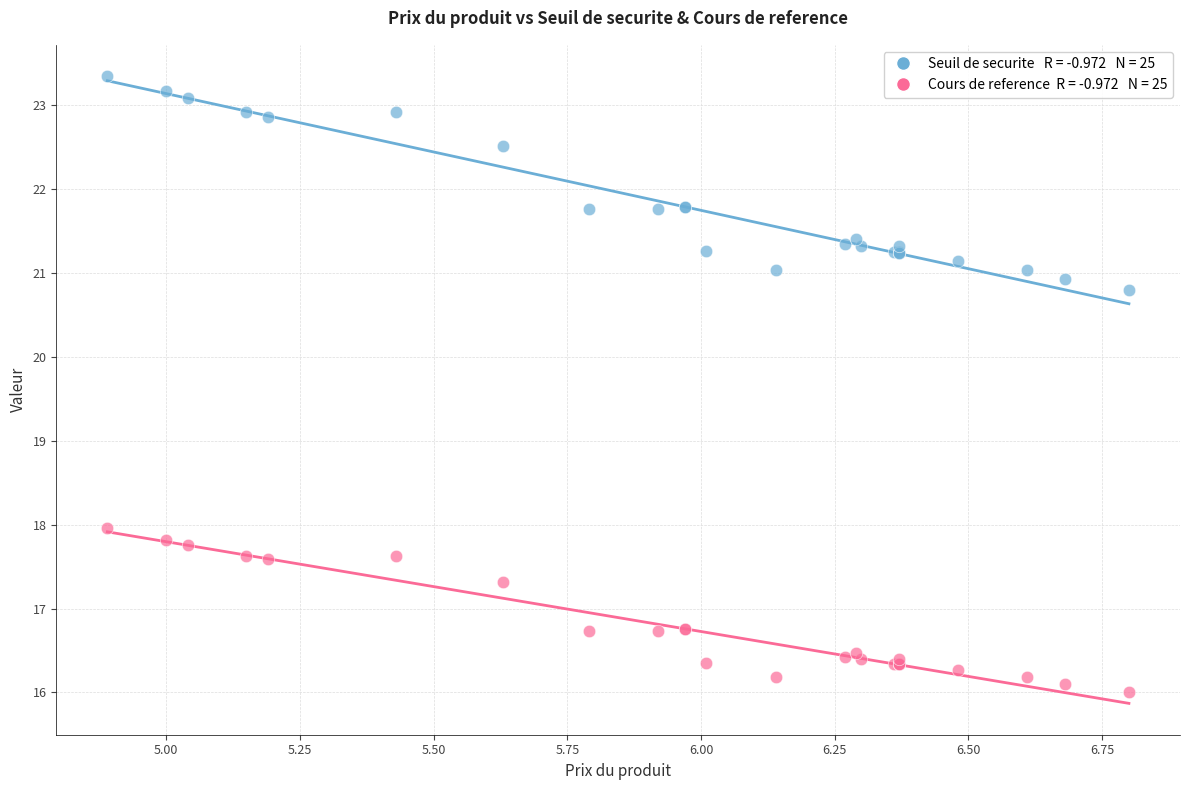

Across all series, what Y value is closest to 19?

18.0